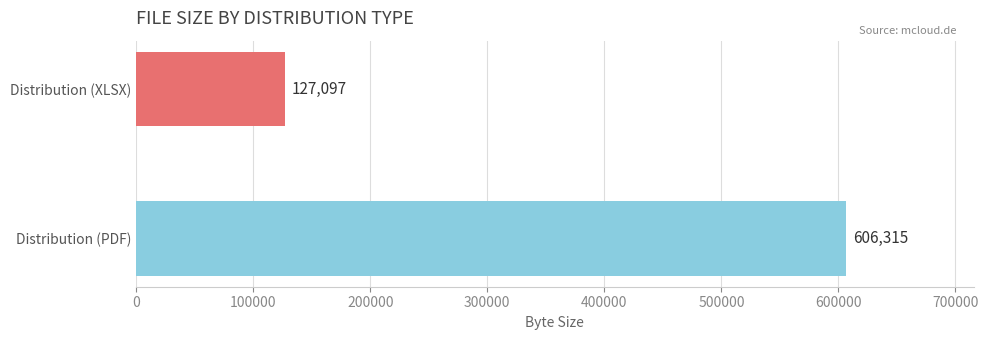

What is the approximate value at Distribution (PDF)?

606315